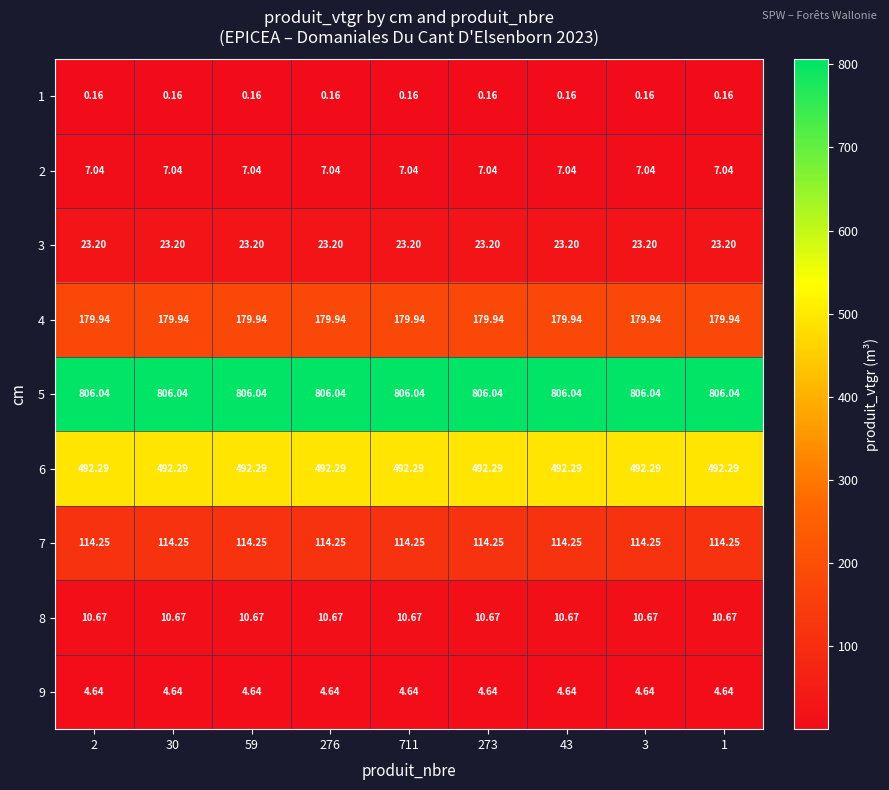

Is the value of 9 at 276 greater than the value of 3 at 30?

No